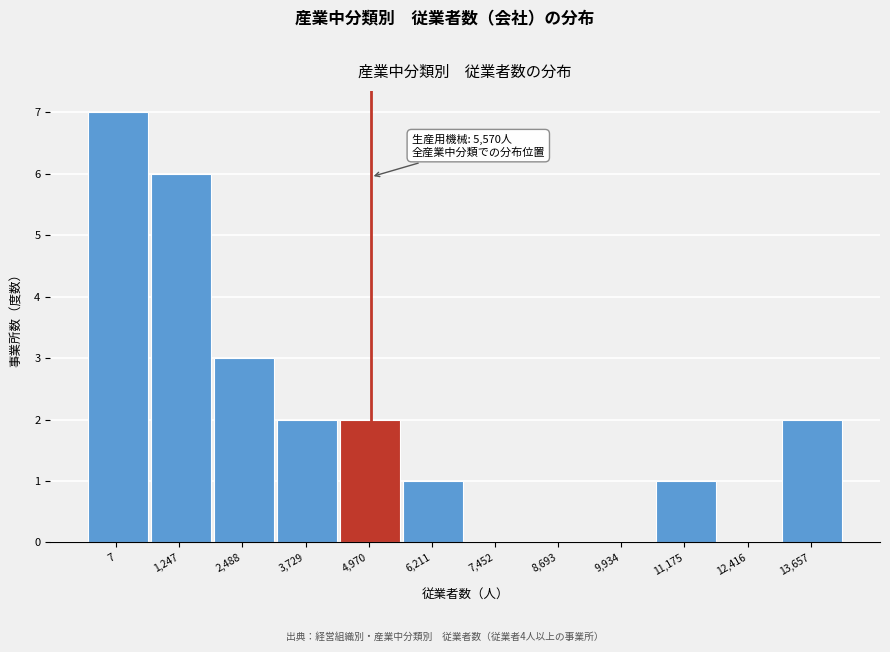

Reading left to right, what are all the values shown in this chart?

7=7	1,247=6	2,488=3	3,729=2	4,970=2	6,211=1	7,452=0	8,693=0	9,934=0	11,175=1	12,416=0	13,657=2